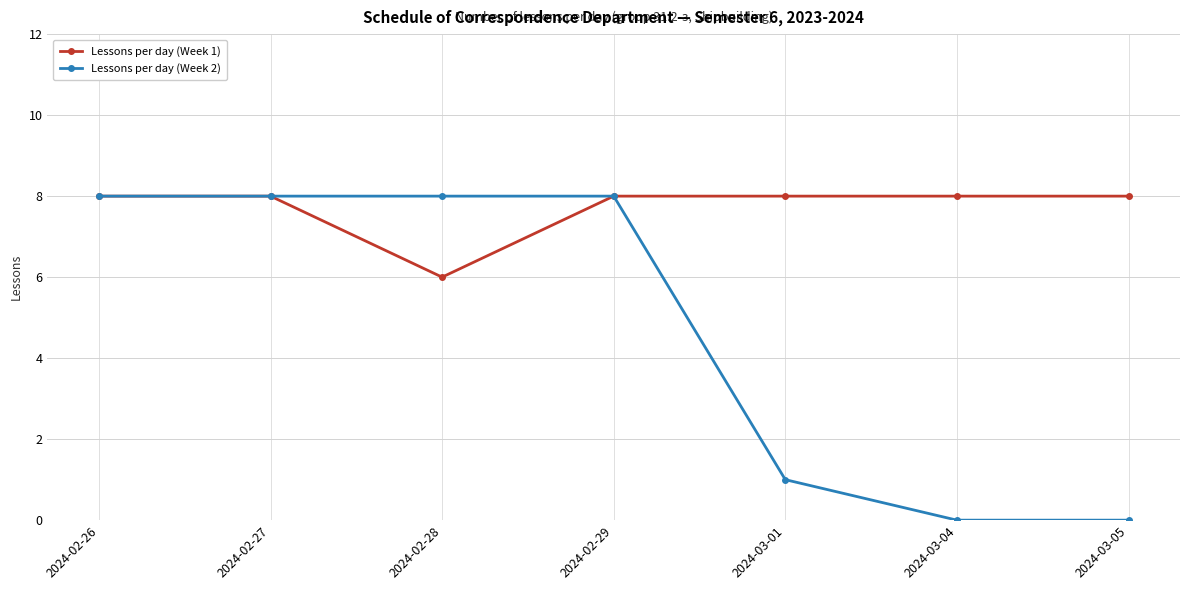

What is the label of the 4th point from the left?

2024-02-29